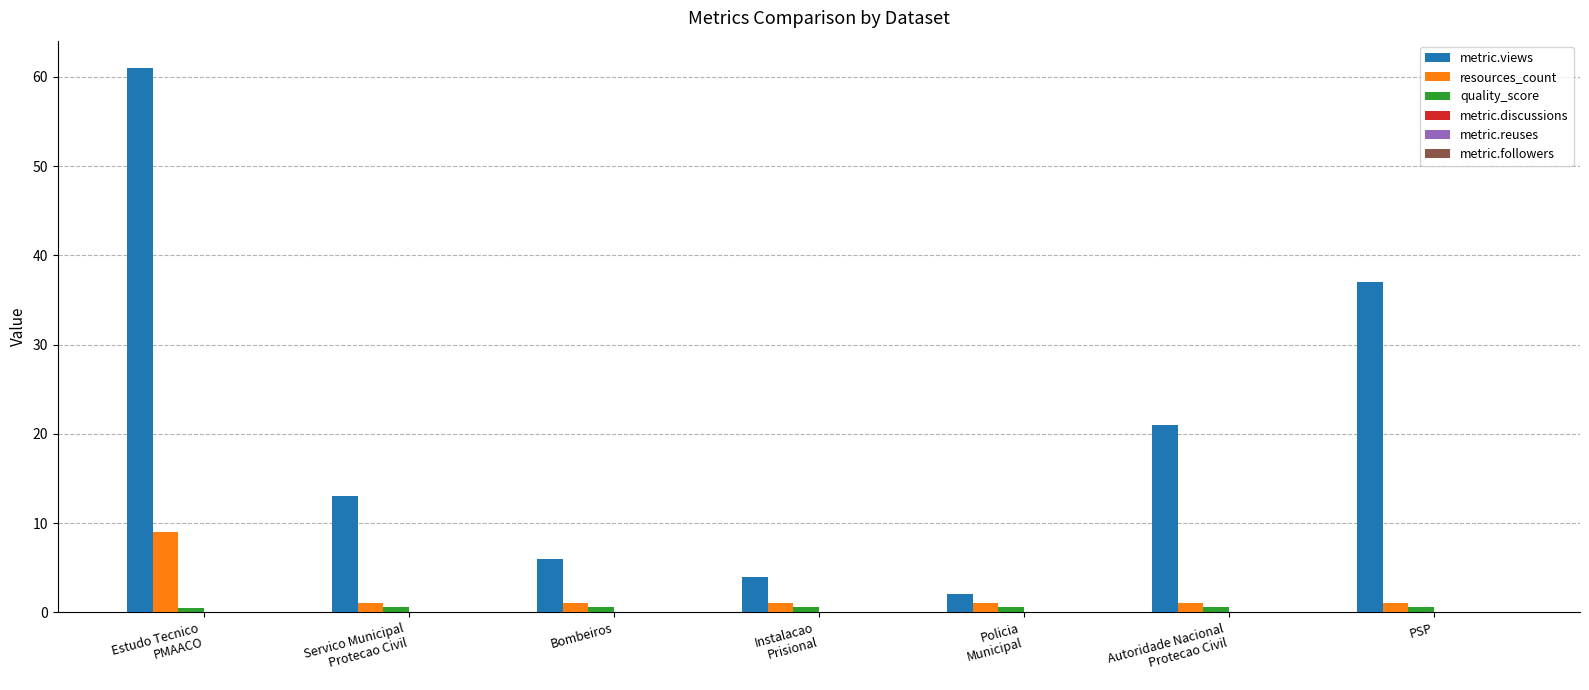

What is the label of the 6th bar from the right?

Servico Municipal
Protecao Civil